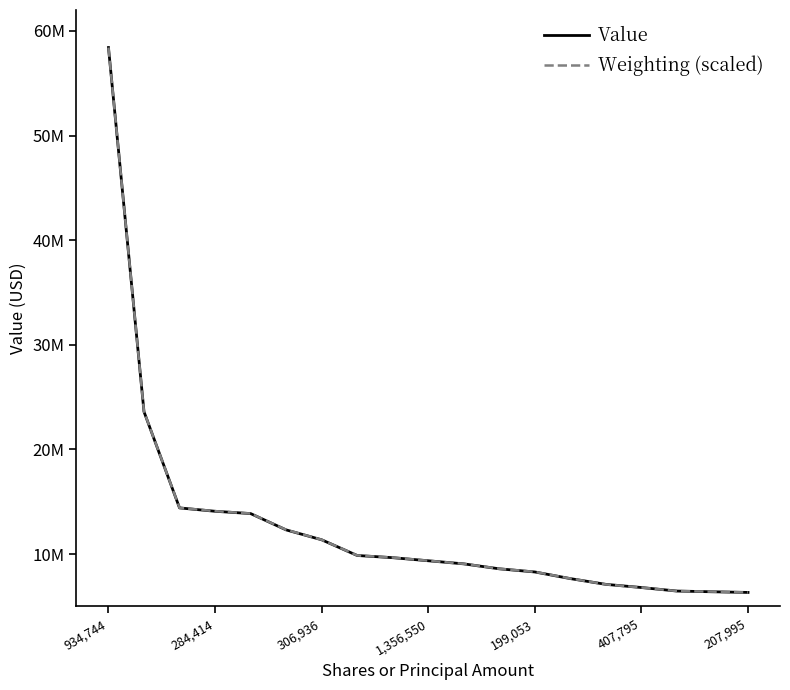

Between which two adjacent categories do Weighting (scaled) and Value first intersect?

13 and 14